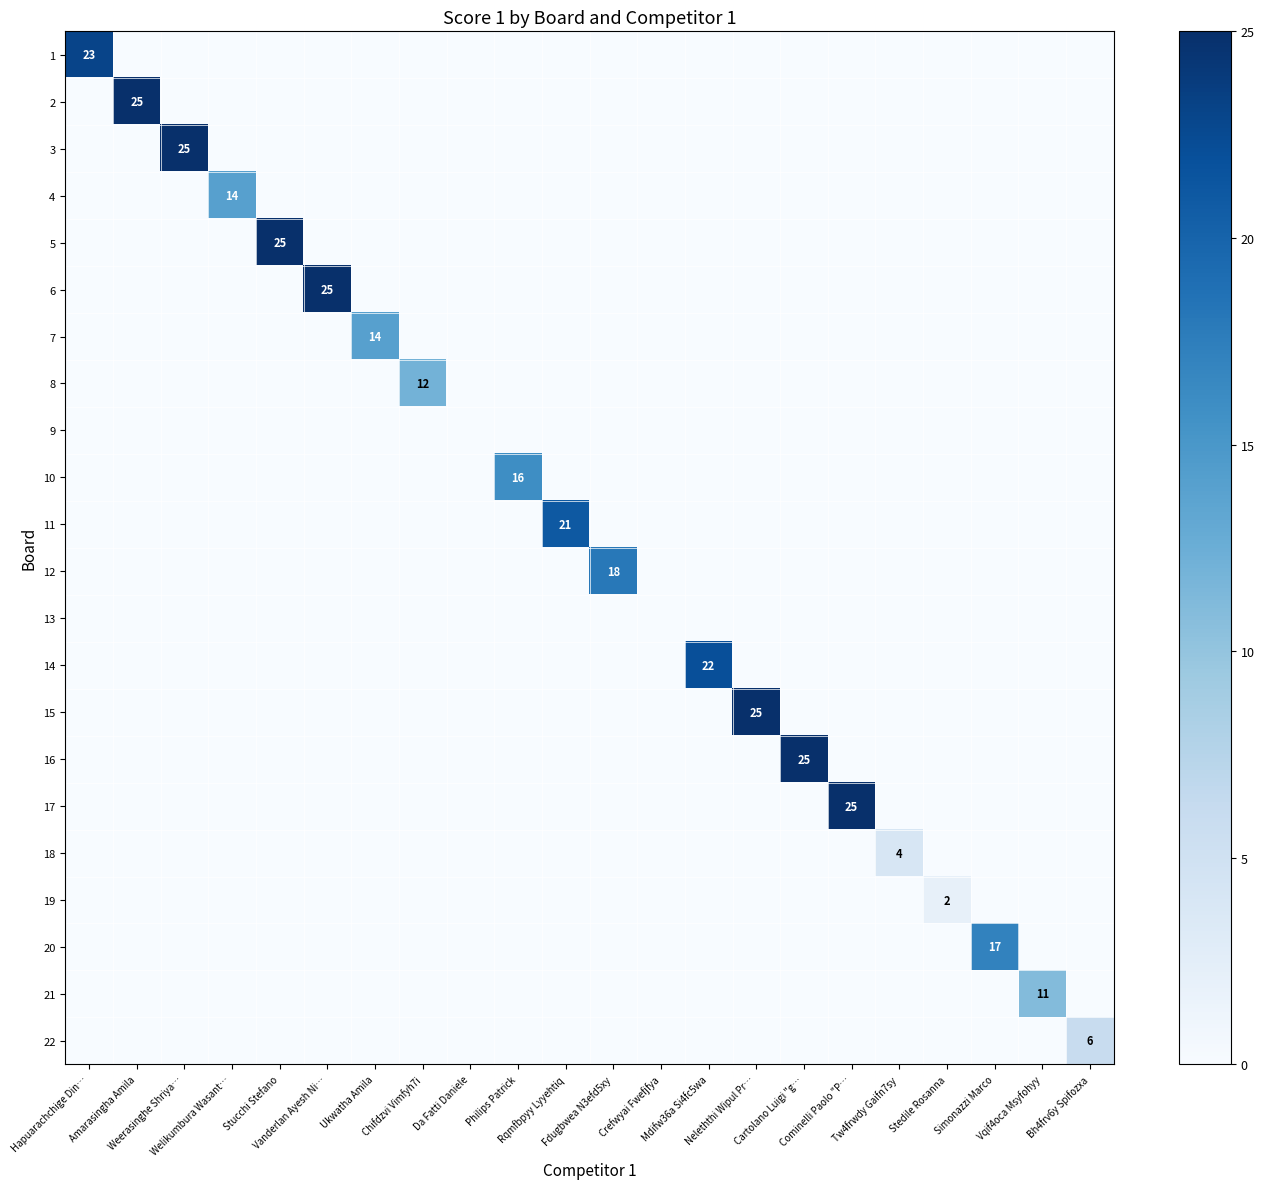

Which category has the lowest value in the 6 series?

Hapuarachchige Din…